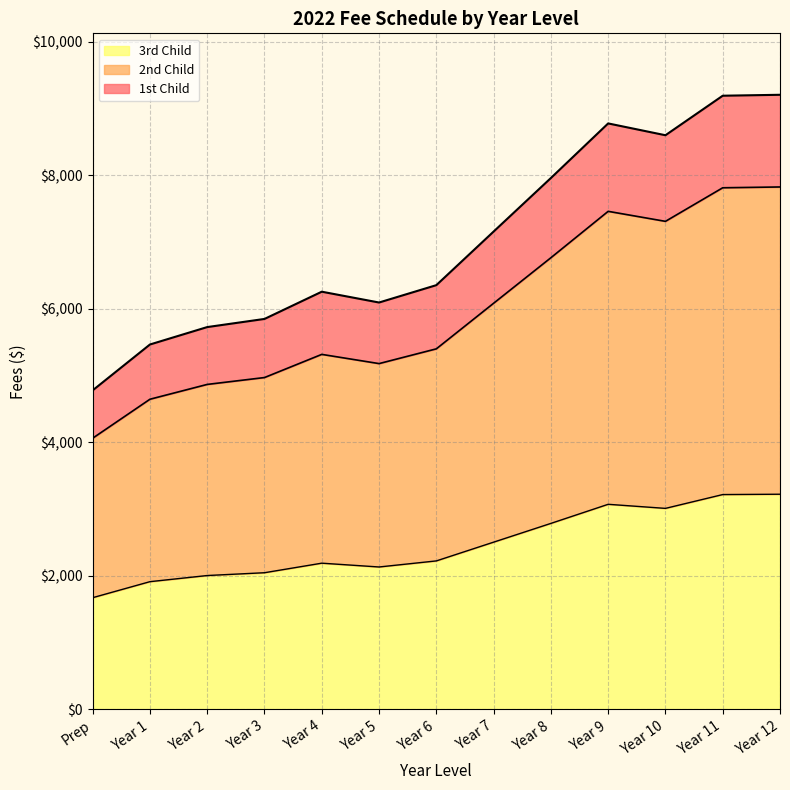

Read the 2nd Child value at Year 4.

5317